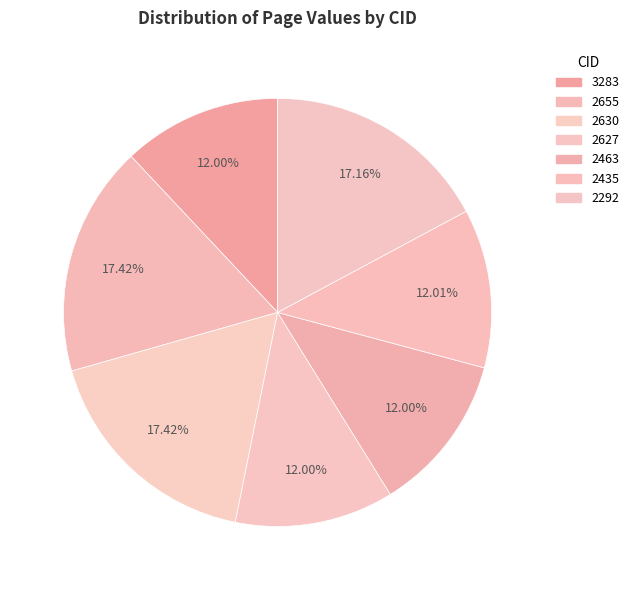

Which slice is the largest?

2655